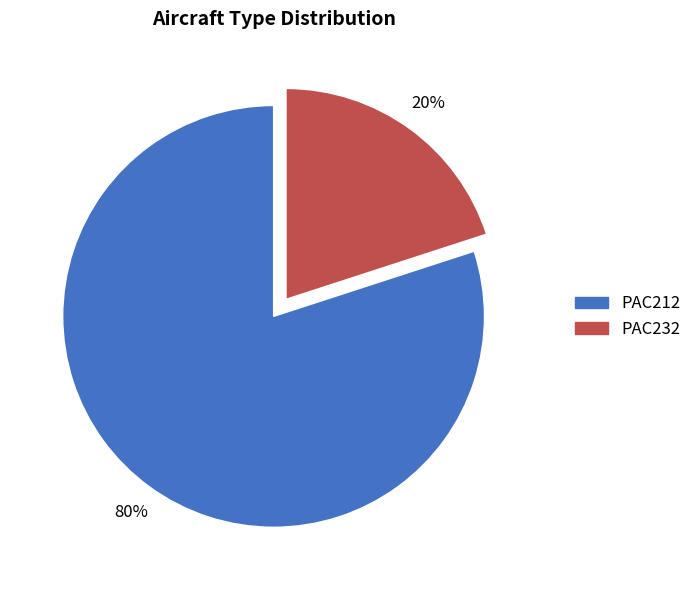

What percentage is the PAC212 slice, to the nearest percent?

80%